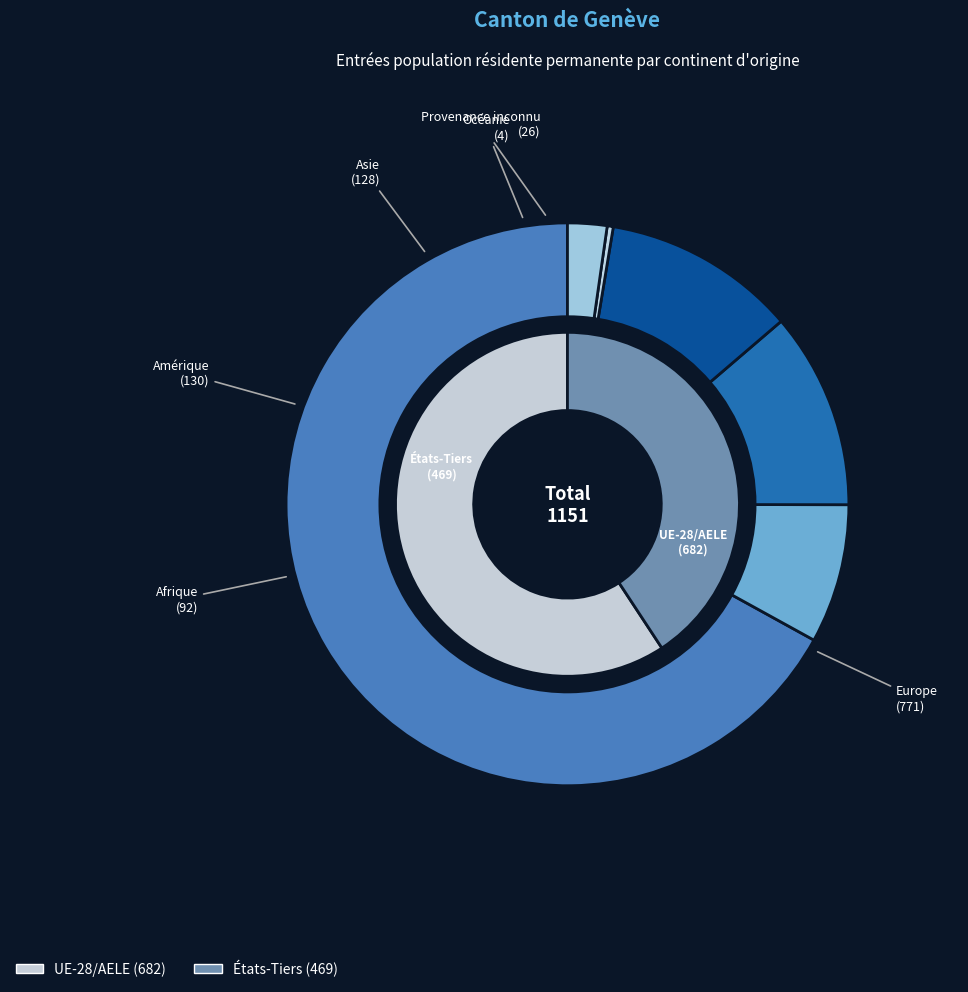

To the nearest percent, what percentage of the pie is Amérique?

11%